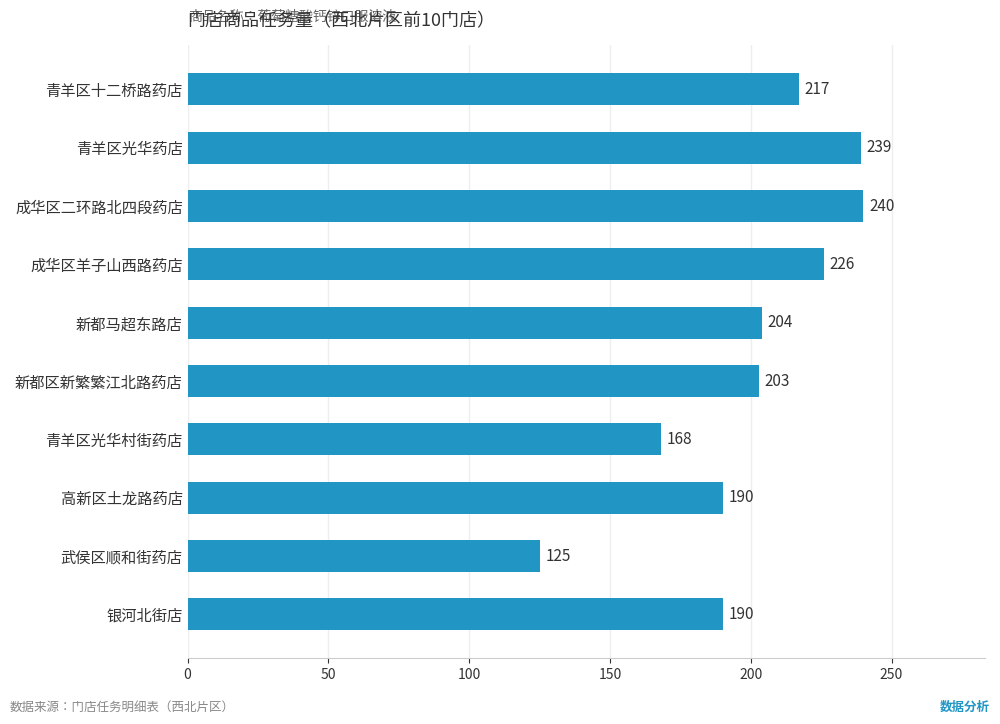

True or false: the data shows 300 at 青羊区十二桥路药店.

False